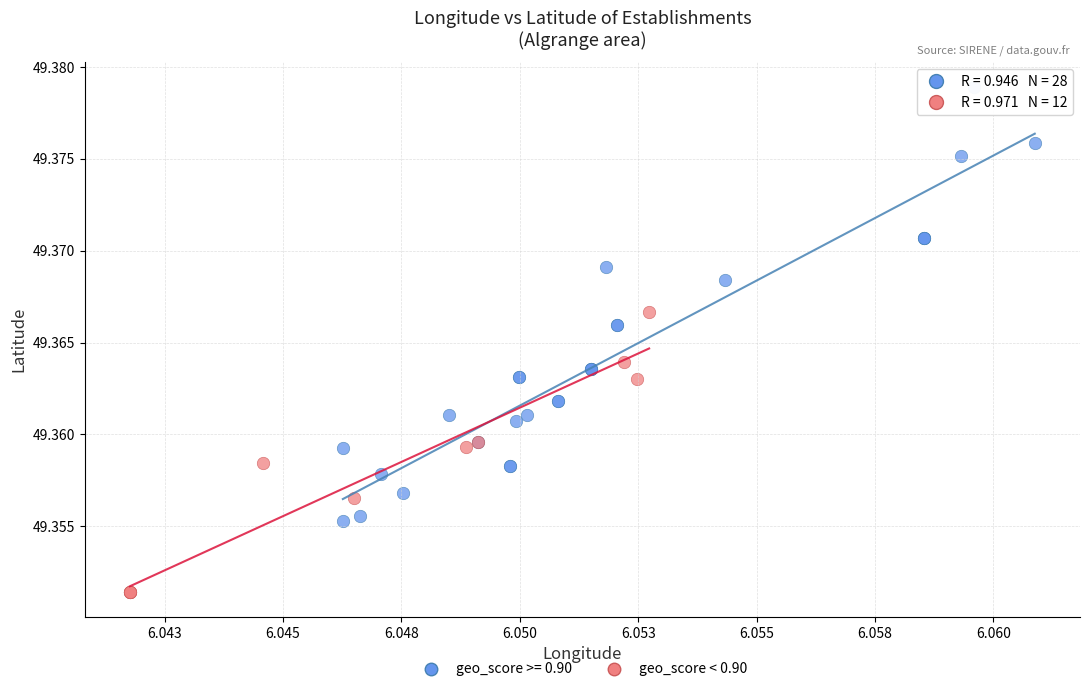

Which series has the largest Y range (max minus min)?

geo_score >= 0.90